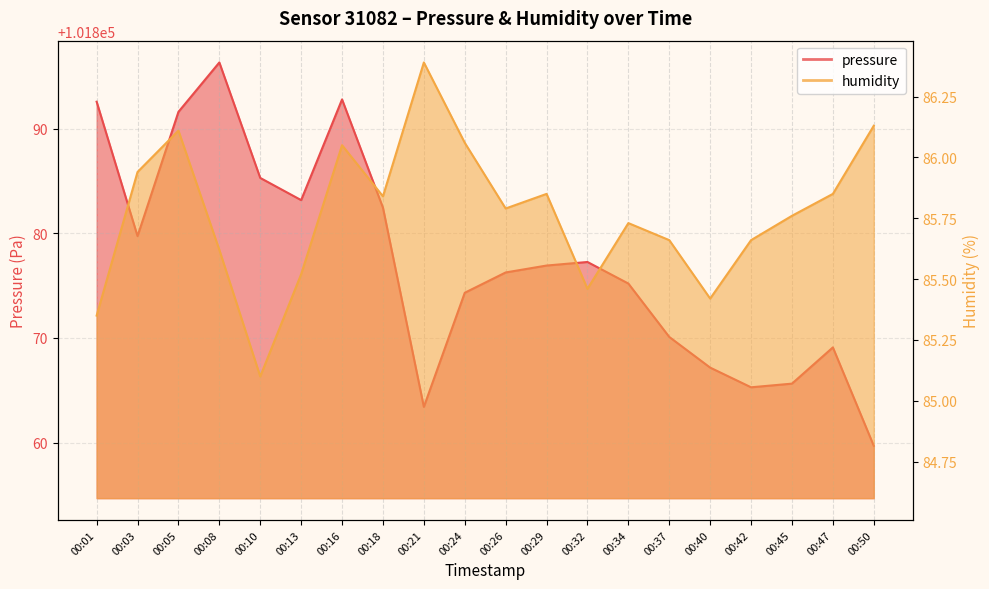

True or false: pressure and humidity cross at least once.

False